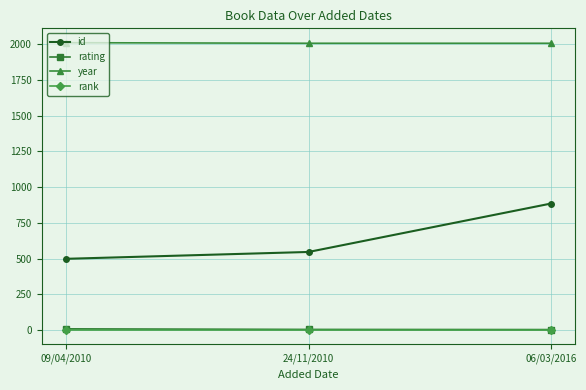

Is it true that id equals 498 at 09/04/2010?

True